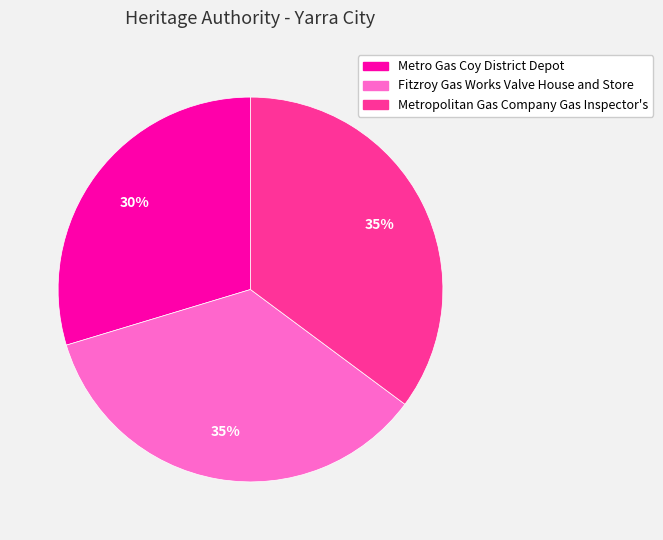

To the nearest percent, what is the combined percentage of Fitzroy Gas Works Valve House and Store and Metro Gas Coy District Depot?

65%